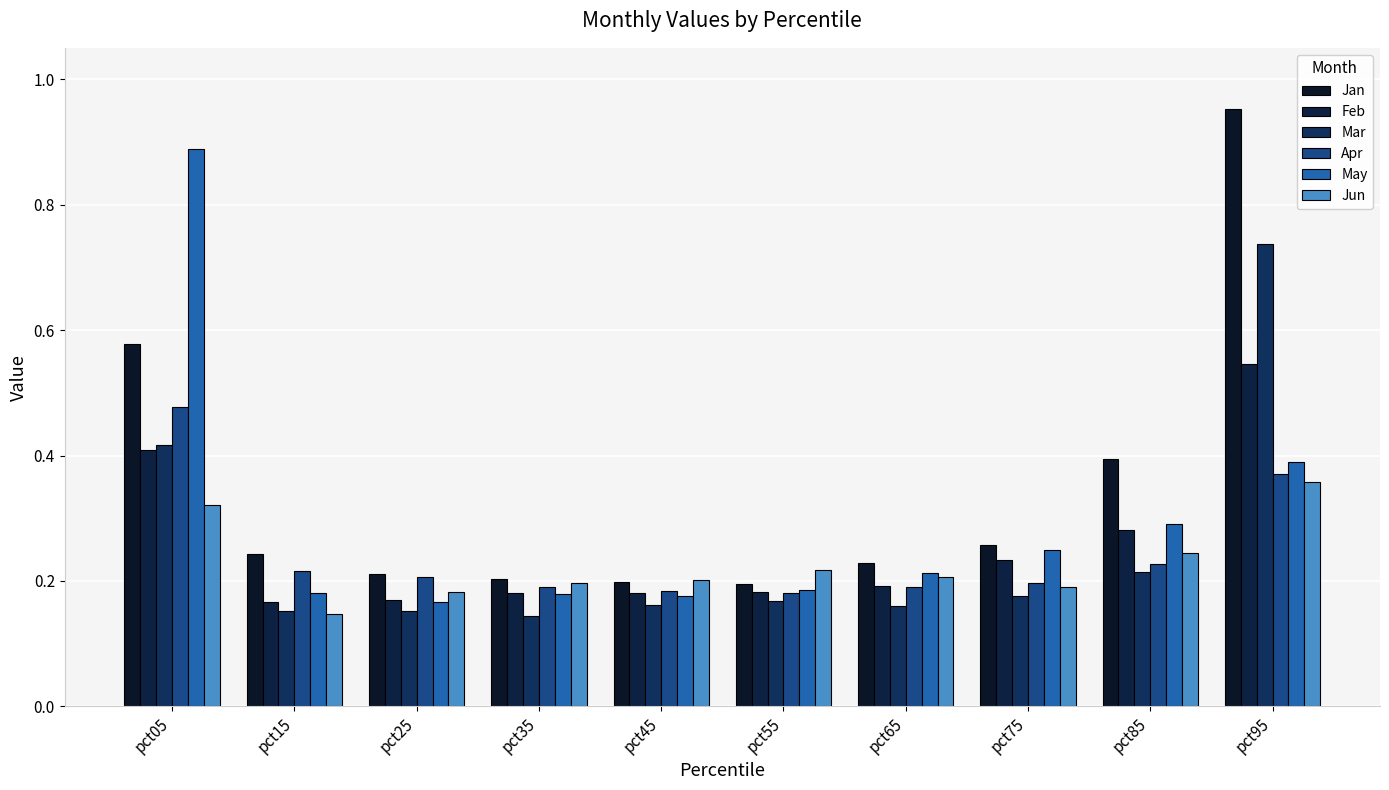

Read the Apr value at pct45.

0.2